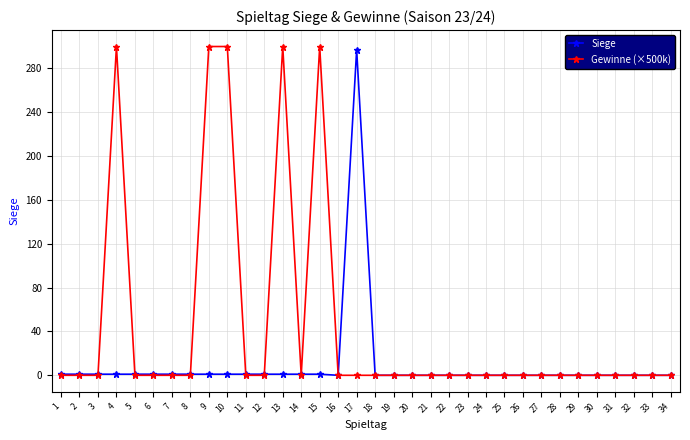

What is the value of the Gewinne (×500k) point at the 4th from the left?

300